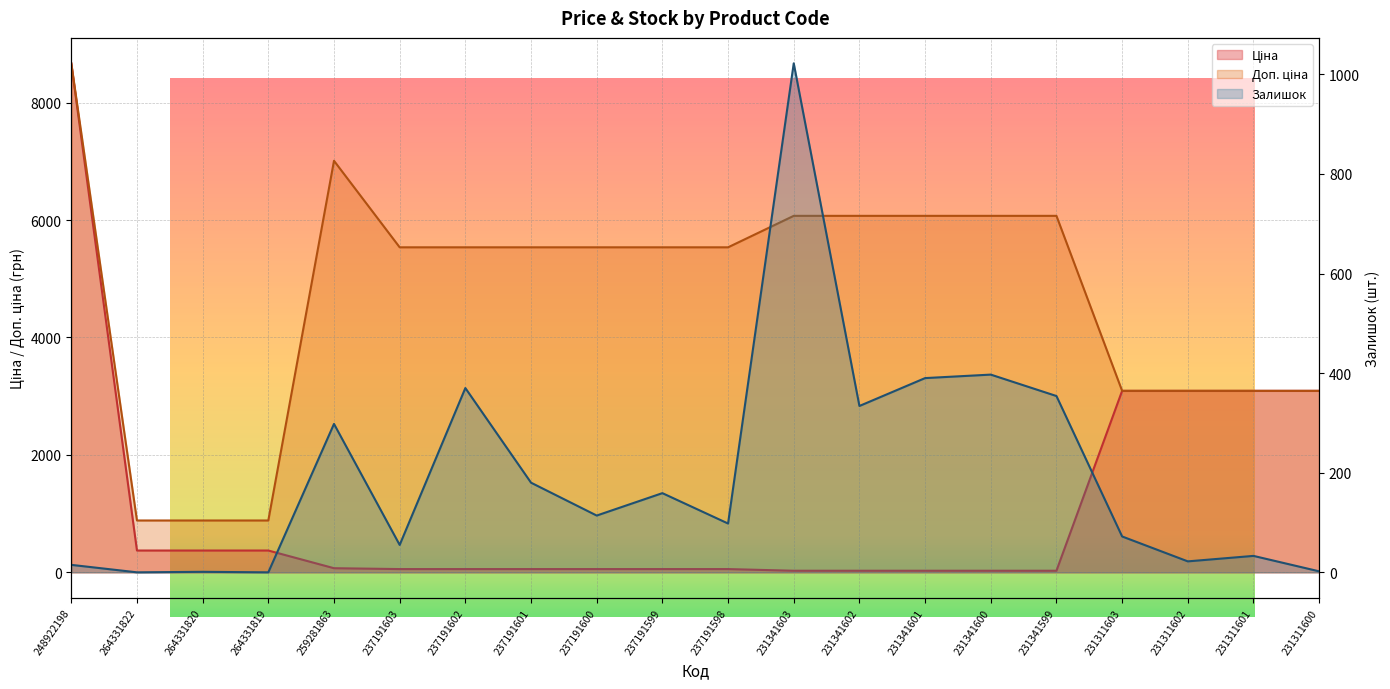

How many positive values does the Залишок series have?

18